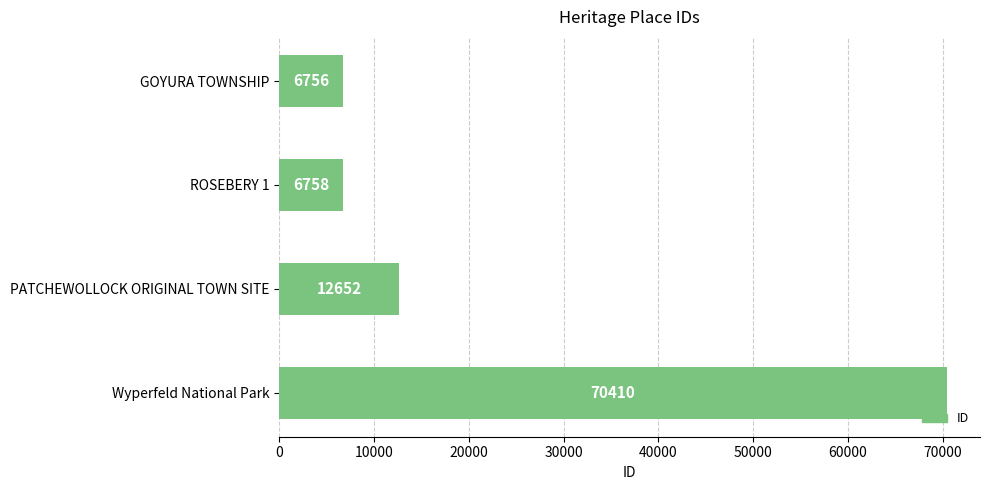

What is the label of the 2nd bar from the bottom?

PATCHEWOLLOCK ORIGINAL TOWN SITE